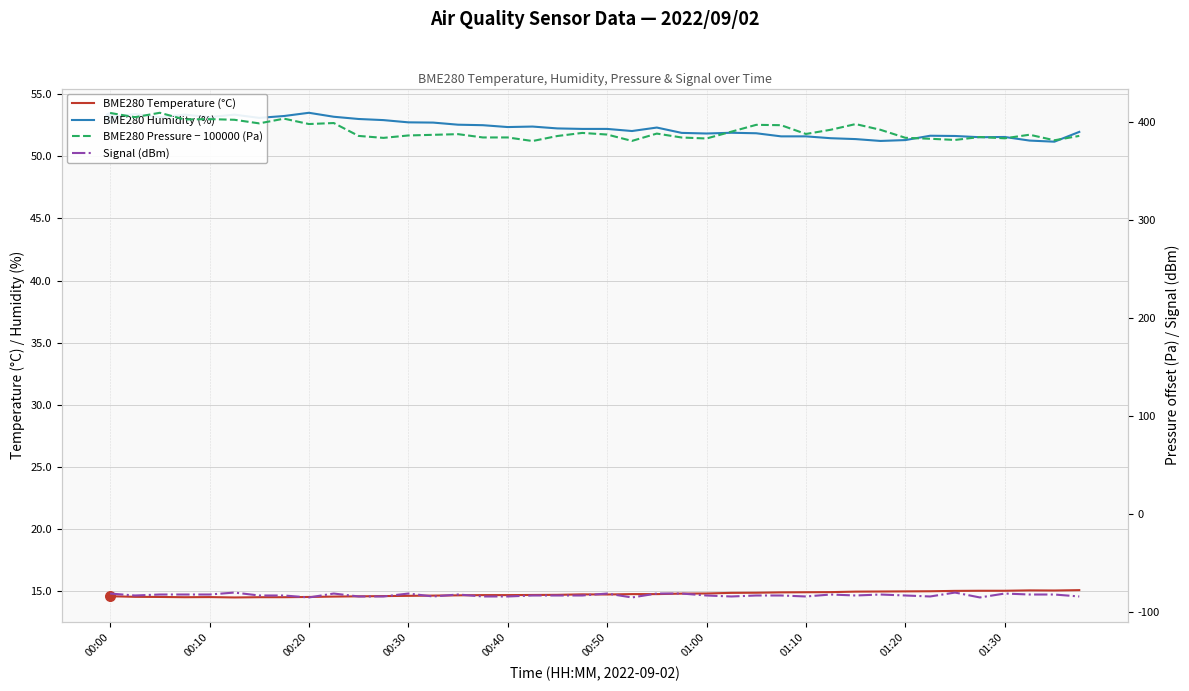

At which category is the sum across all series the highest?

00:00